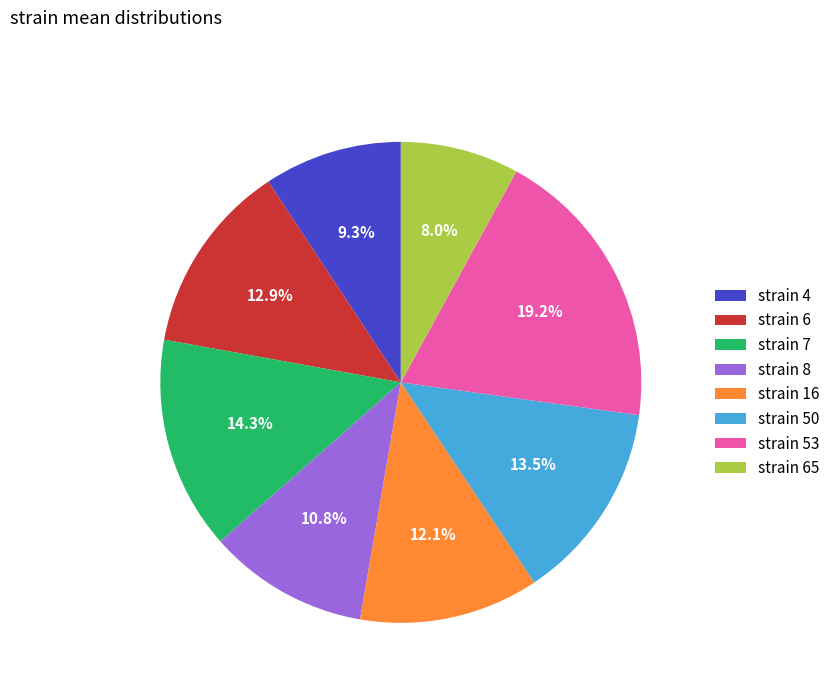

What portion of the pie excludes strain 6?

87.1%